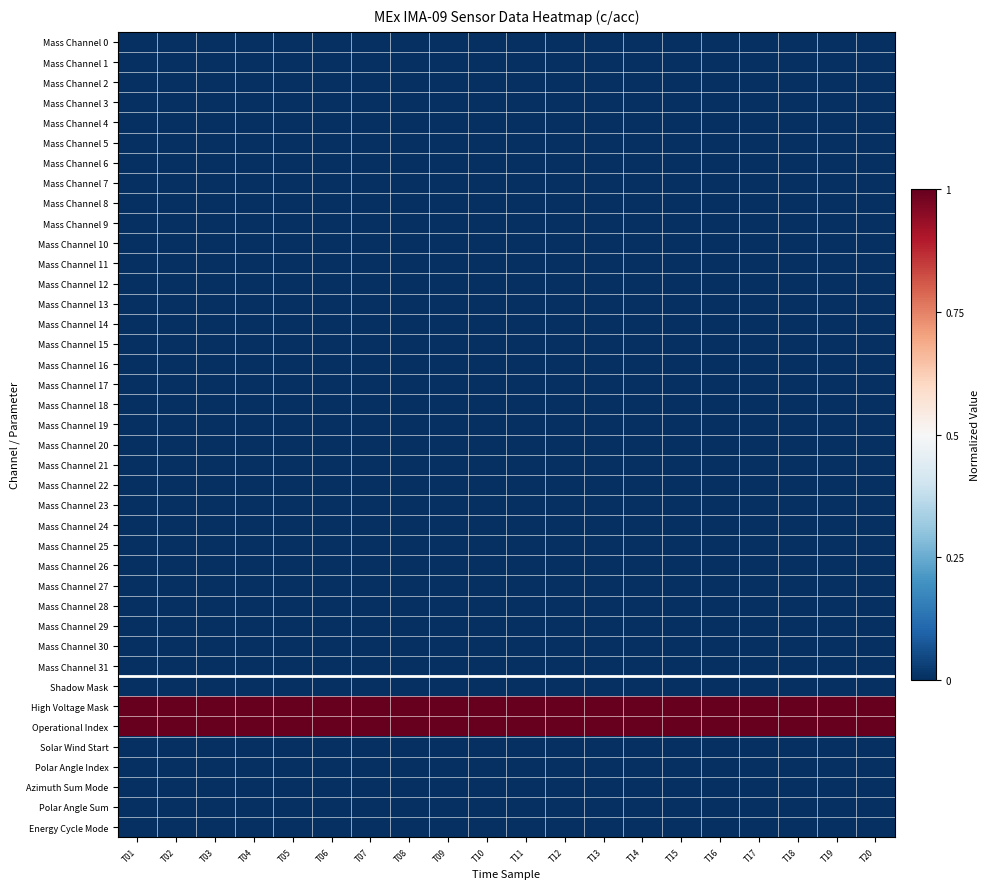

How many categories are shown in the chart?

20